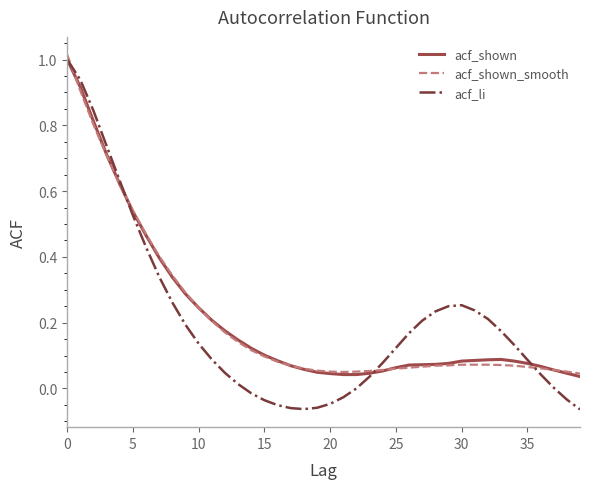

Which series has the widest spread of values?

acf_li